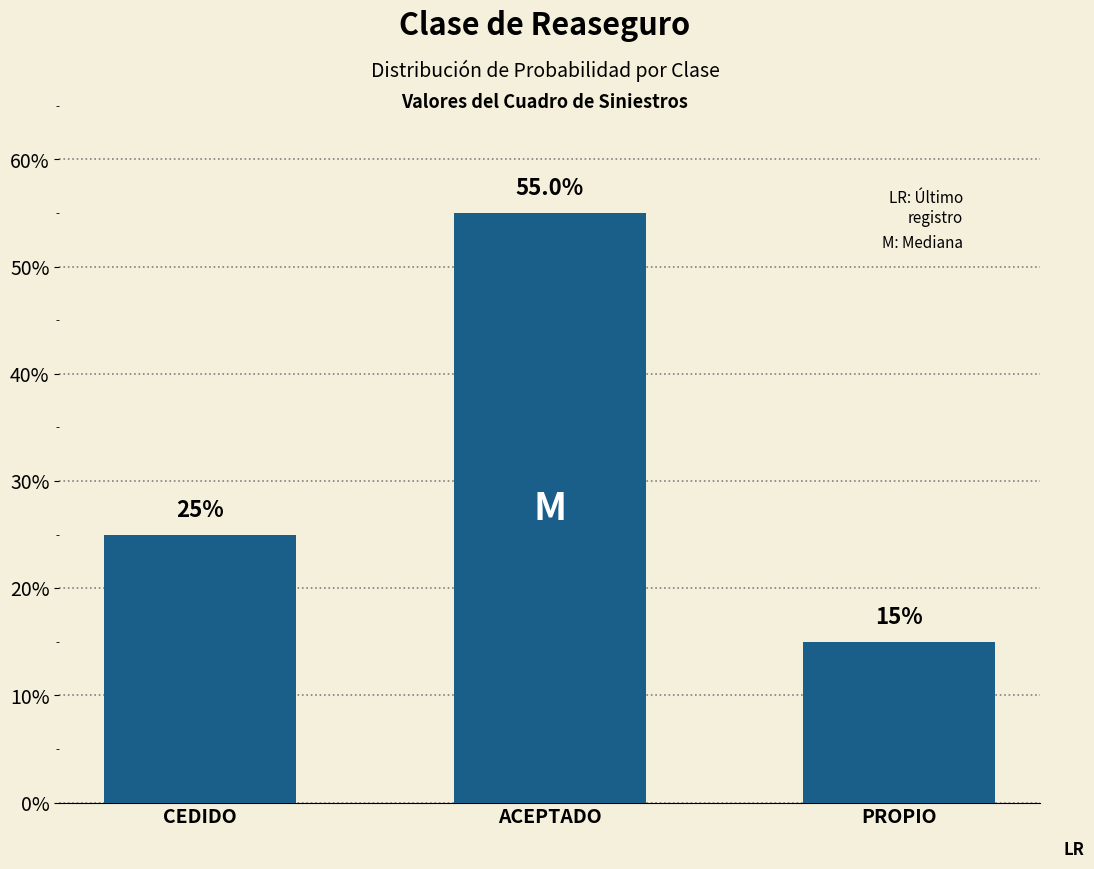

How many data points does each series have?

3